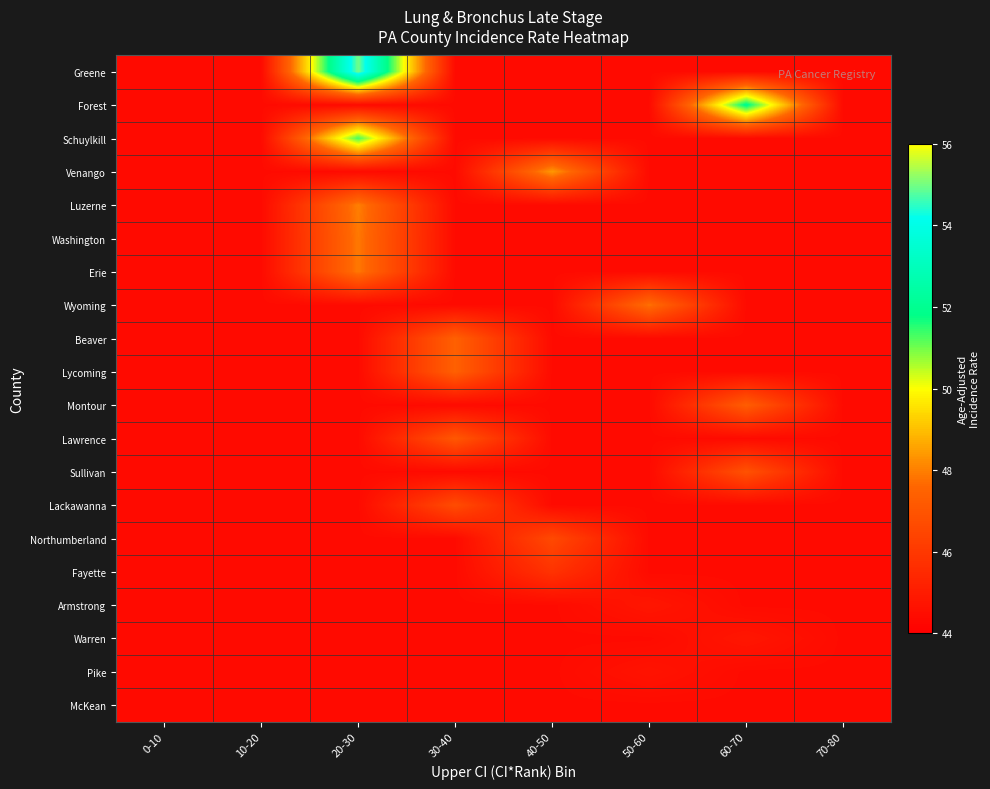

How many distinct data groups are displayed?

20